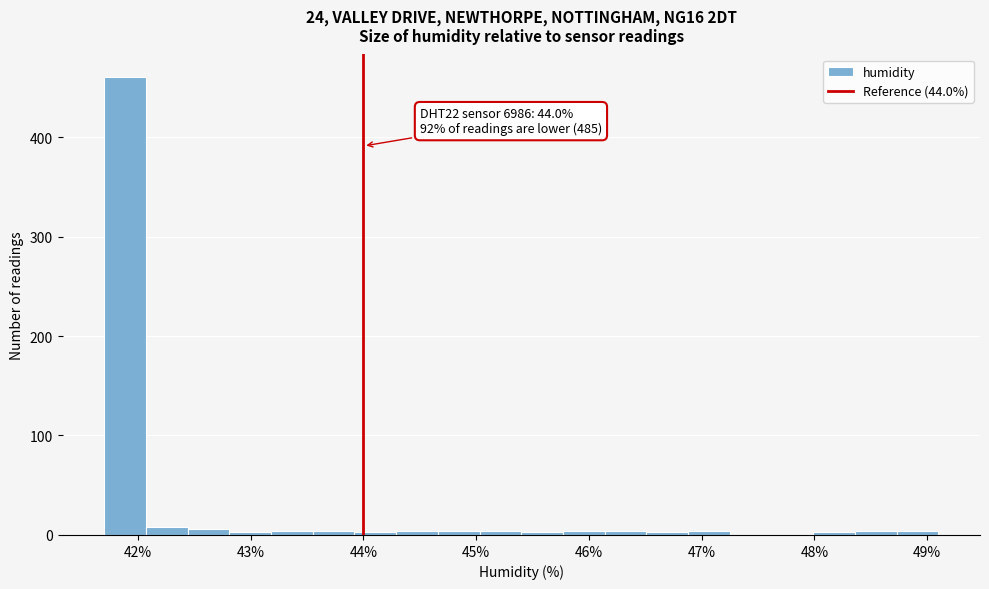

Read against the x-axis, roughly where is the centre of the tallest bar?

41.9